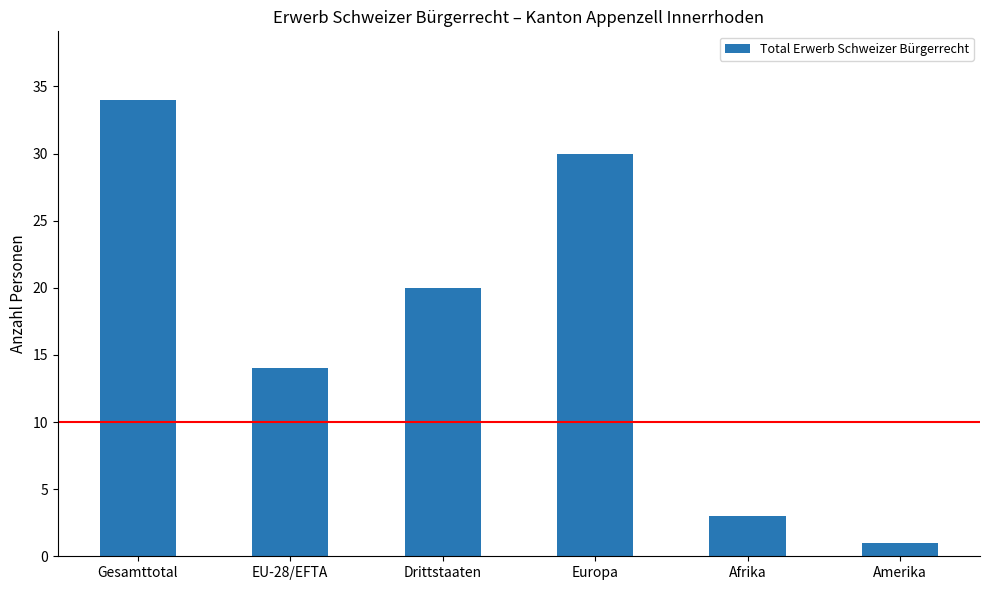

Where does the data first go above 20?

Gesamttotal